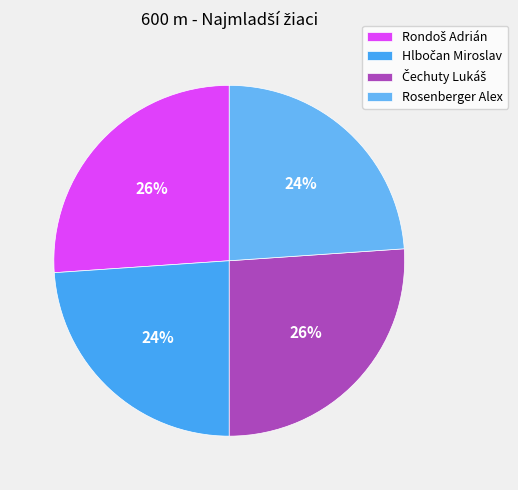

How many slices are in this pie chart?

4